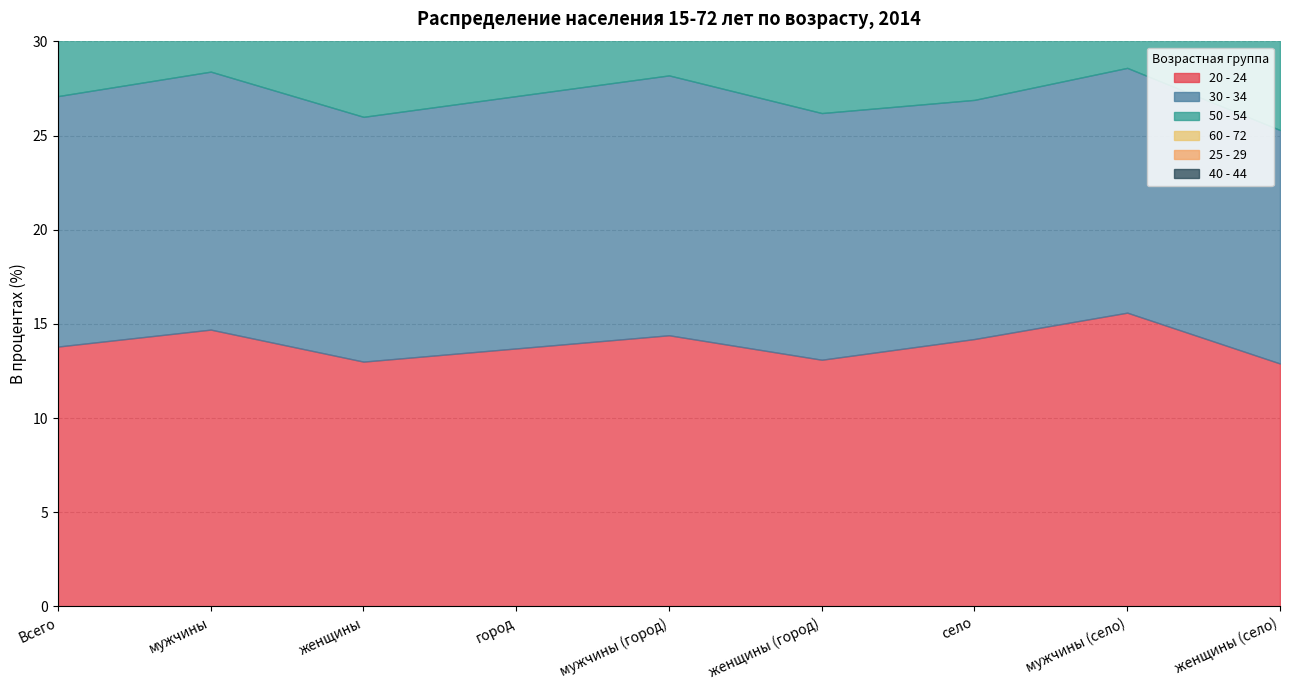

True or false: 50 - 54 and 40 - 44 intersect in this chart.

False